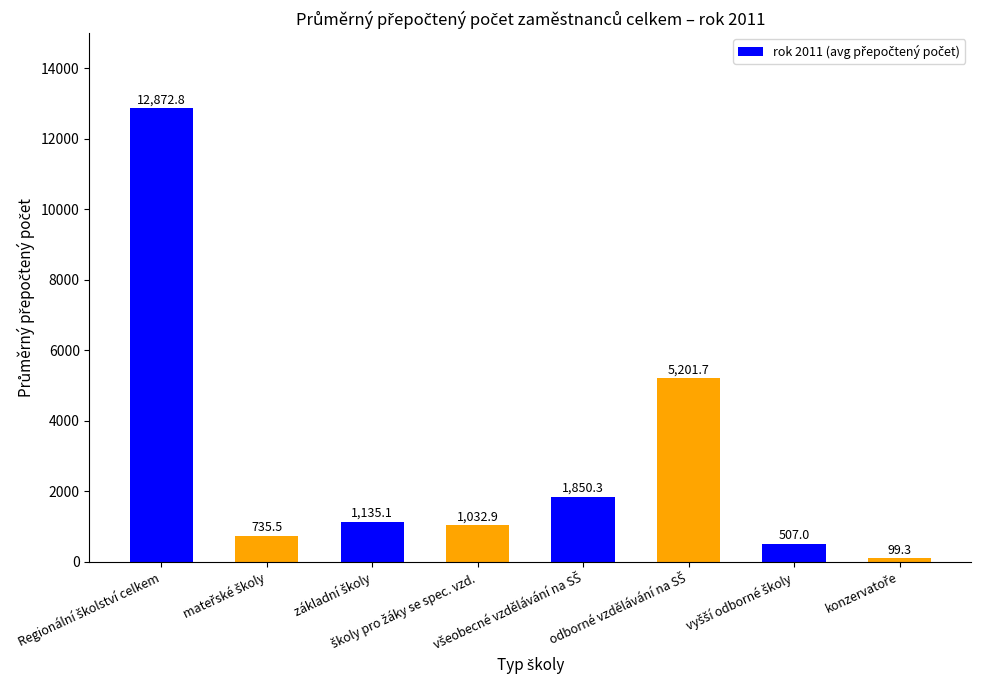

Are the bars horizontal?

No